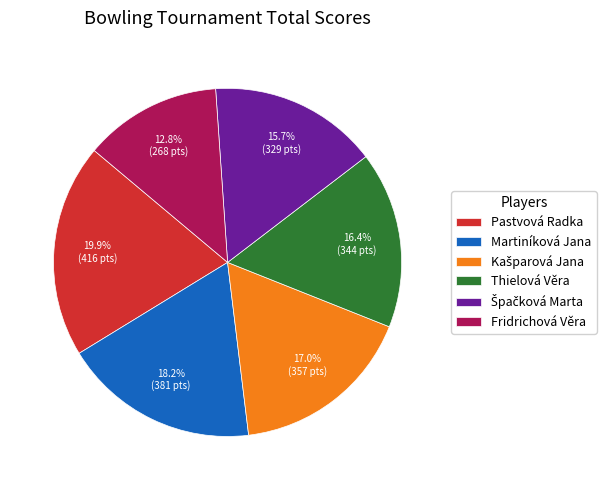

To the nearest percent, what percentage of the pie is Fridrichová Věra?

13%